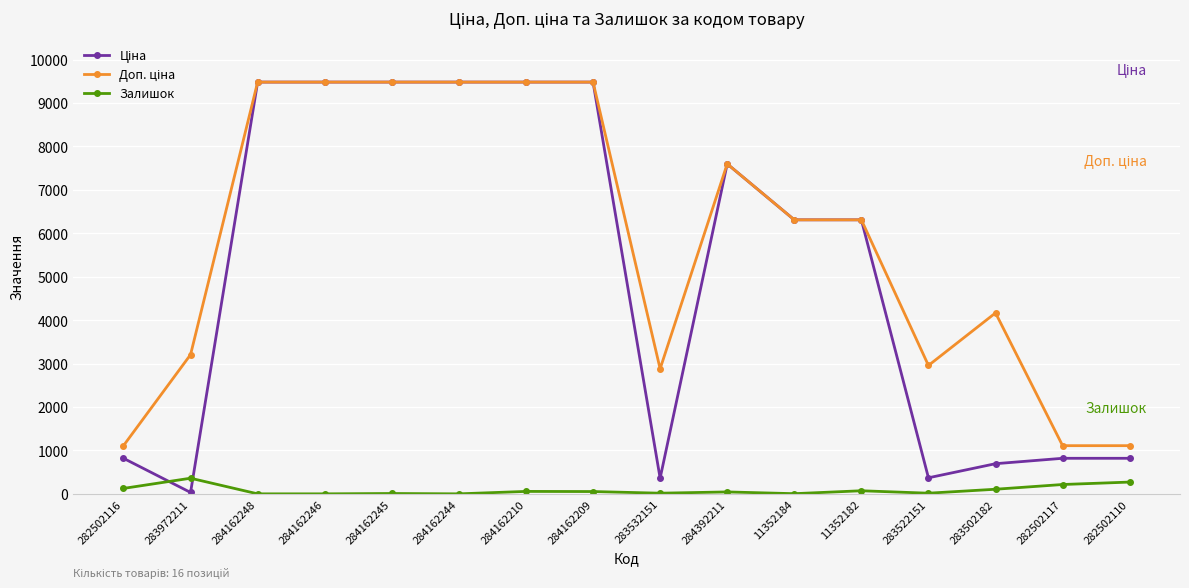

True or false: Залишок has more than 0 points higher than both neighbors.

True